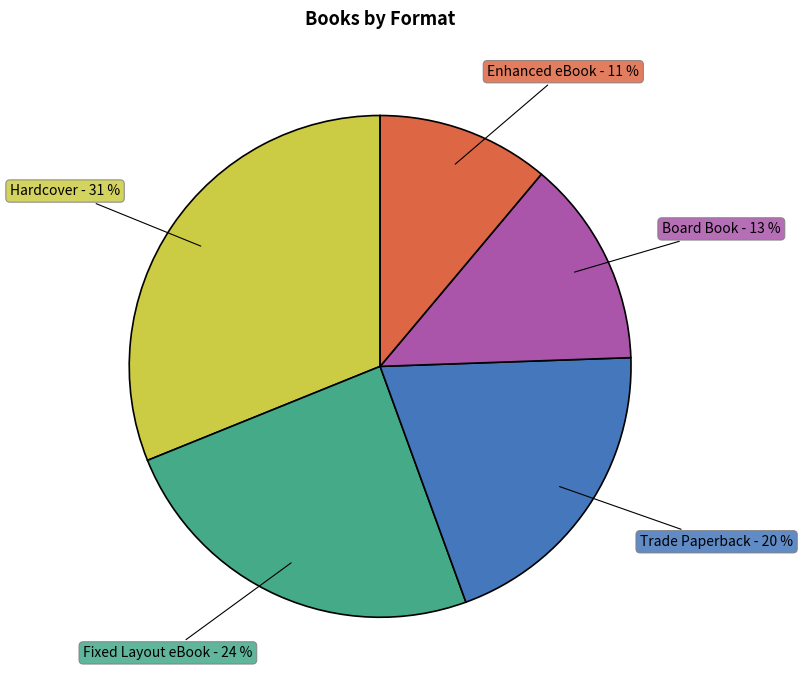

True or false: Fixed Layout eBook accounts for 37% of the total.

False